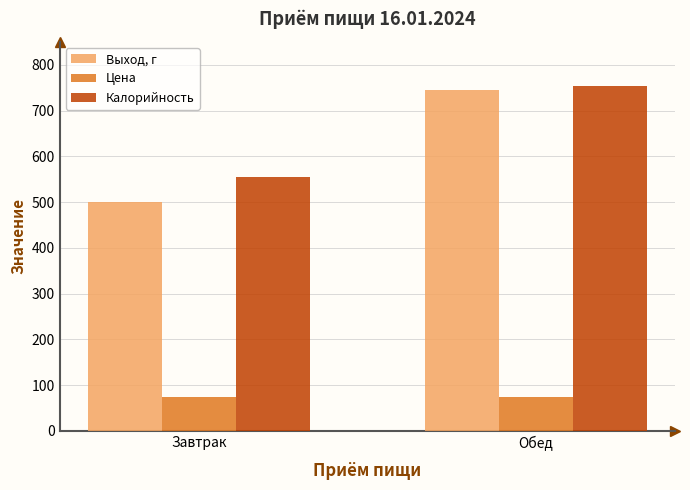

What is the sum of the Калорийность values at Завтрак and Обед?

1309.2